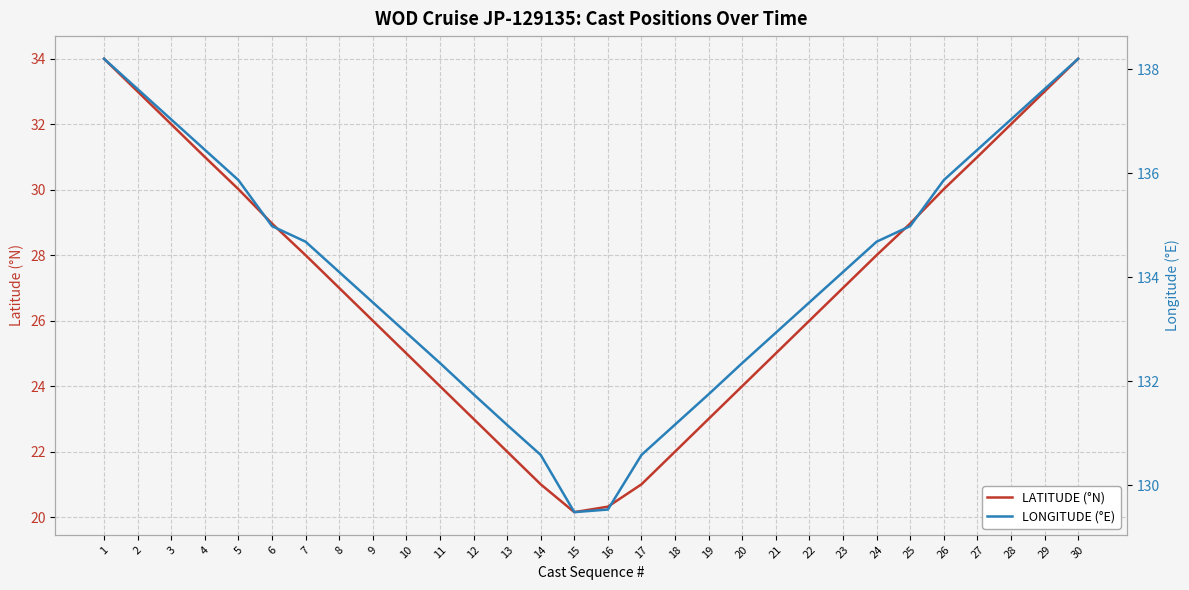

Rank the series at 4 from highest to lowest value.

LONGITUDE (°E), LATITUDE (°N)